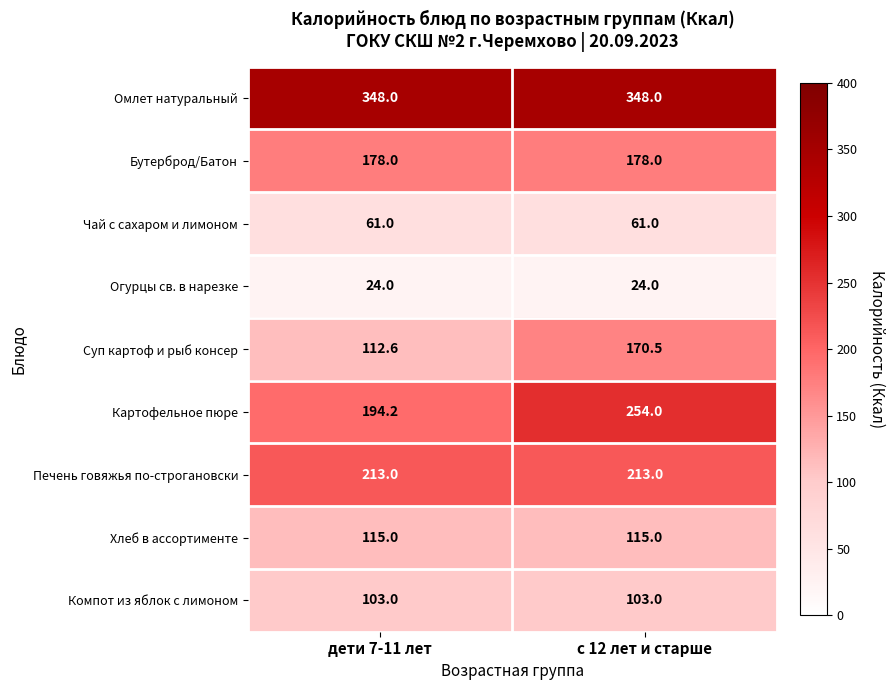

Which series has the largest total across all categories?

Омлет натуральный